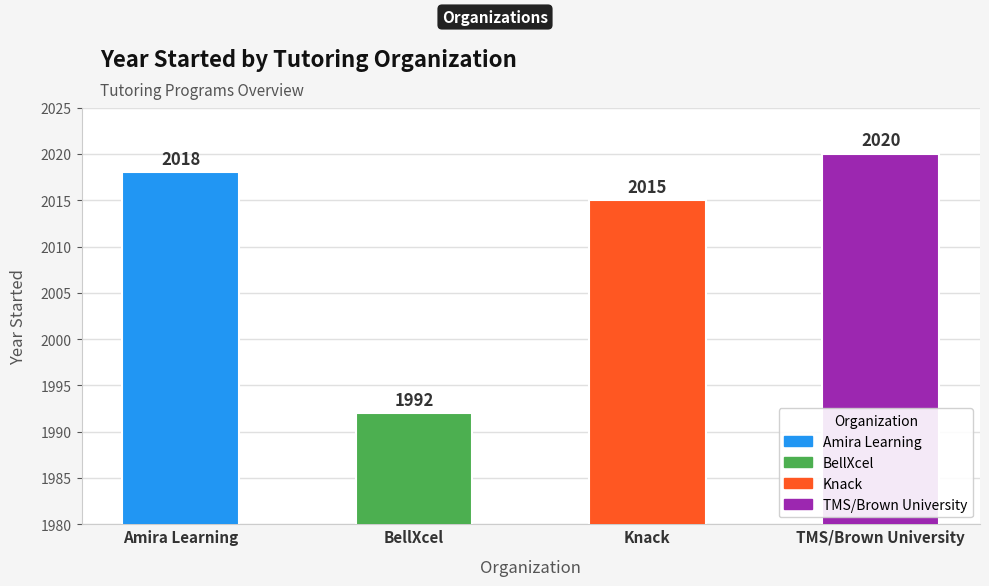

Between TMS/Brown University and Amira Learning, which is larger?

TMS/Brown University